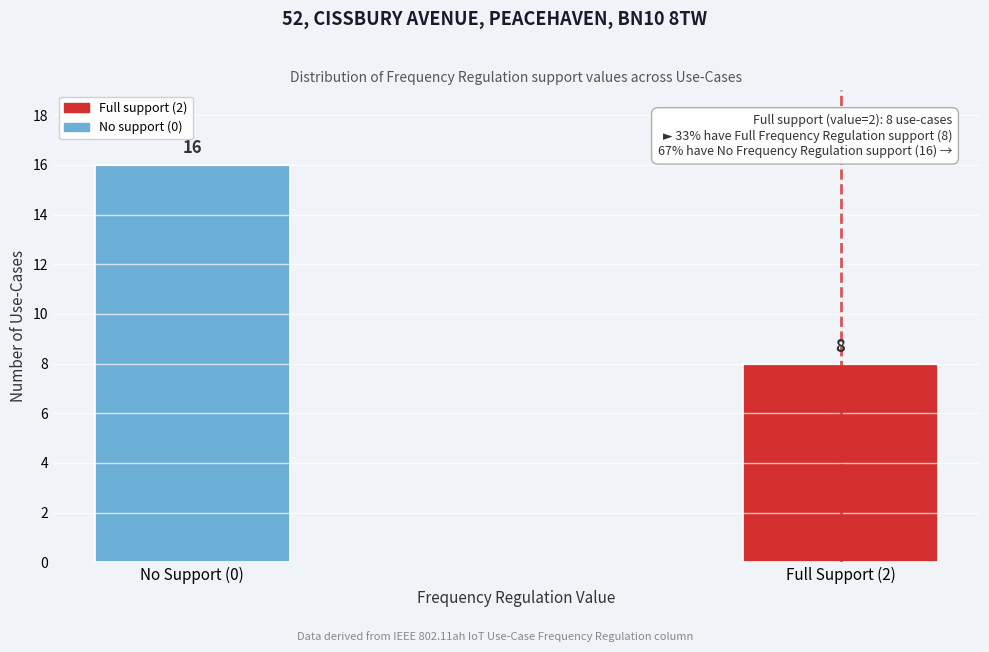

Reading left to right, what are all the values shown in this chart?

16	8